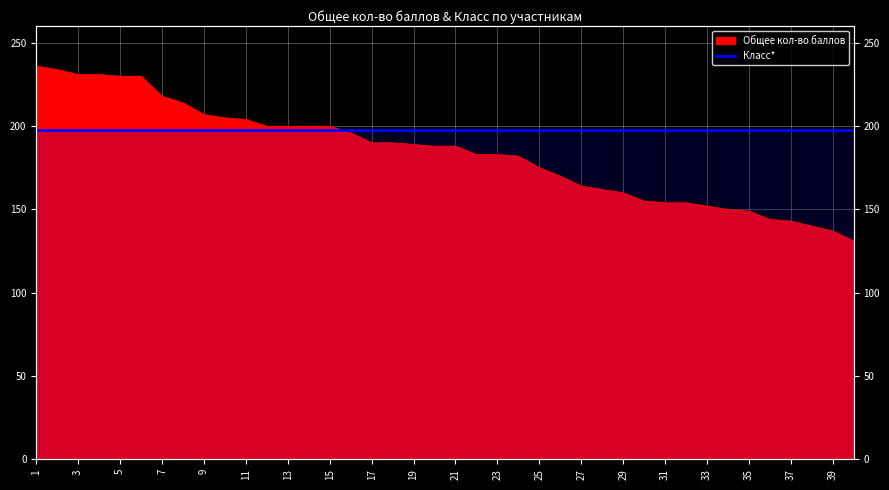

The chart shows a value of 256 at 33. True or false?

False